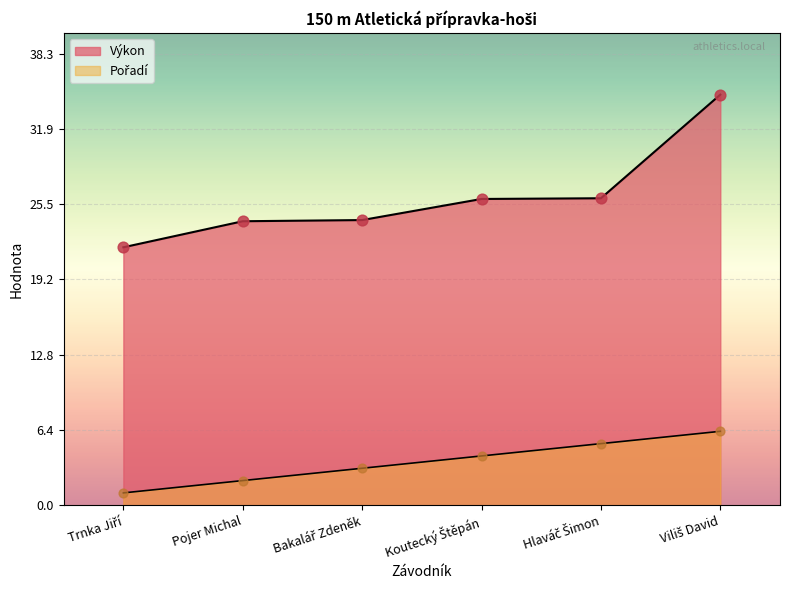

At how many categories does at least one series exceed 15?

6